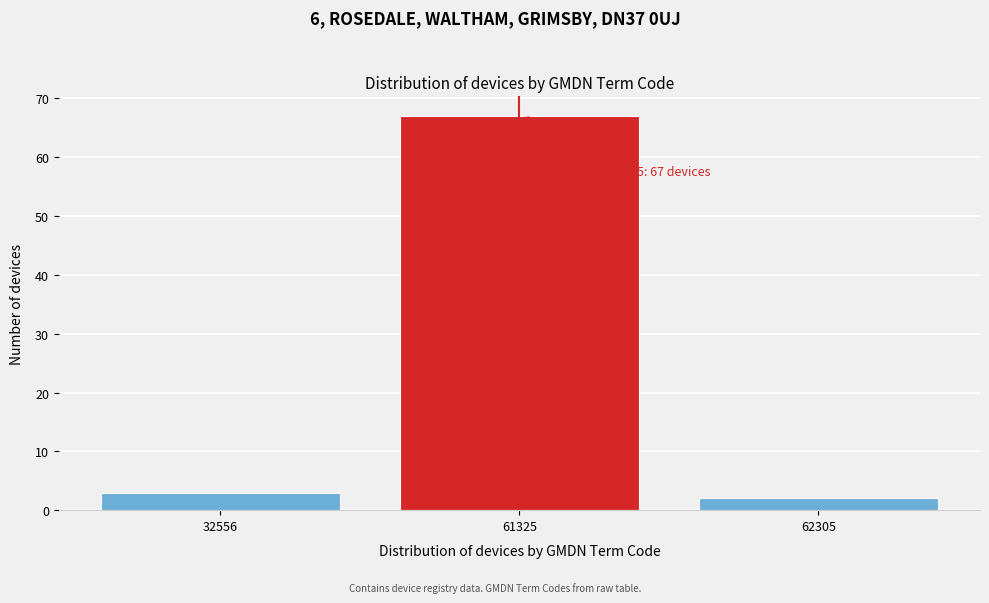

Reading left to right, extract all data points from this chart.

32556=3	61325=67	62305=2